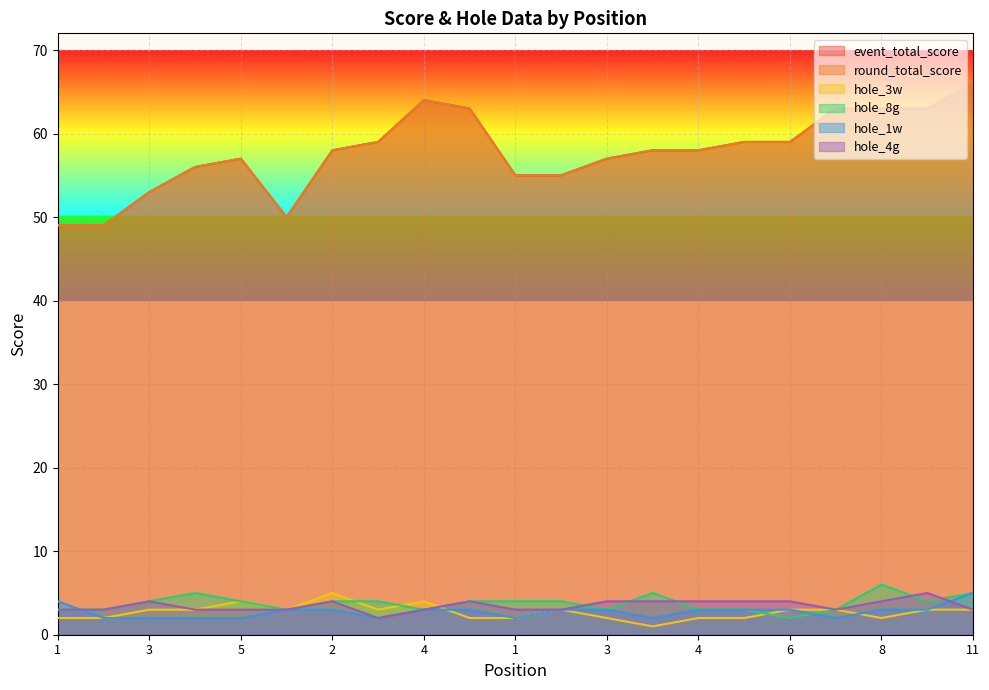

Where is round_total_score nearest to the value 57?

5